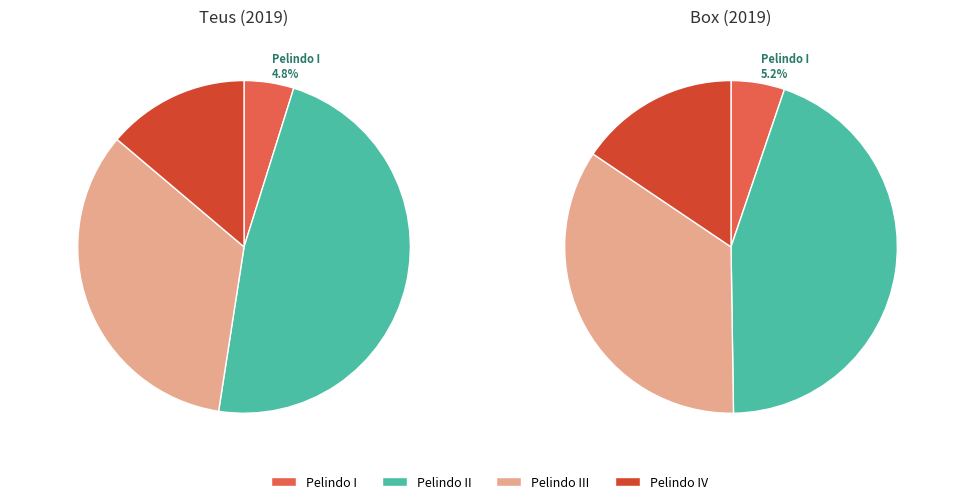

What portion of the pie excludes PT. (Persero) Pelabuhan Indonesia III?

66.3%